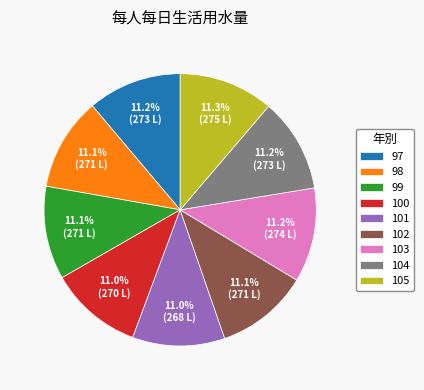

Approximately how many times larger is the value at 103 compared to 104?

1.0